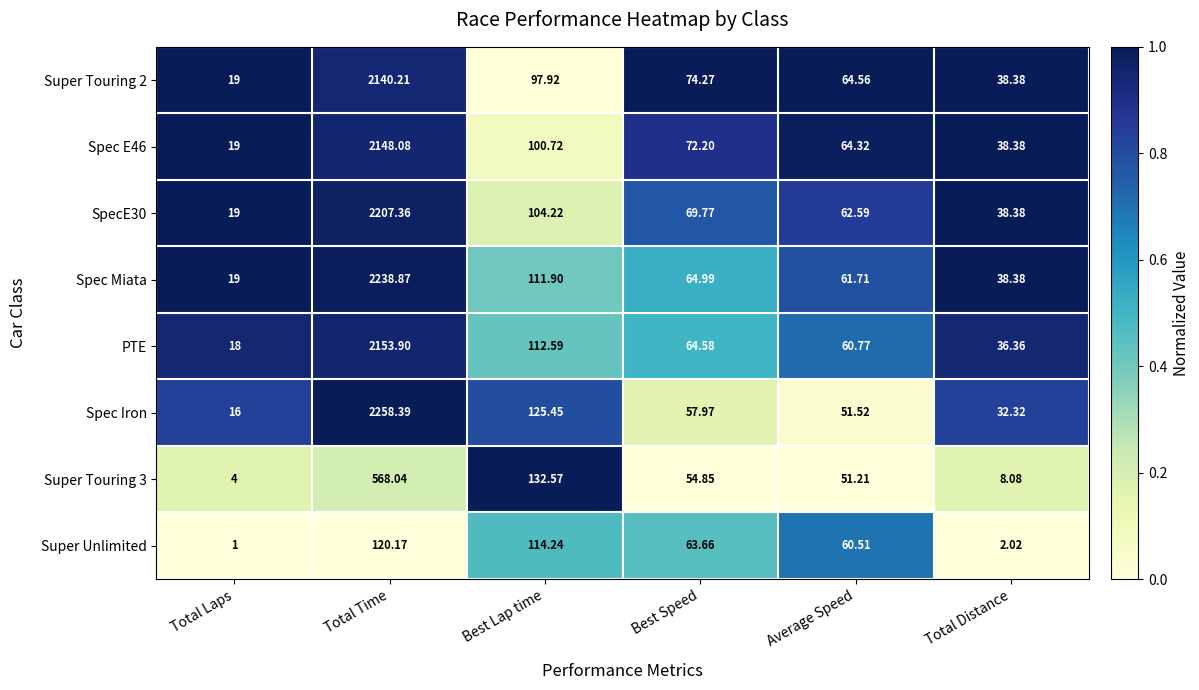

Which series changed the most between Best Speed and Total Distance?

Super Unlimited